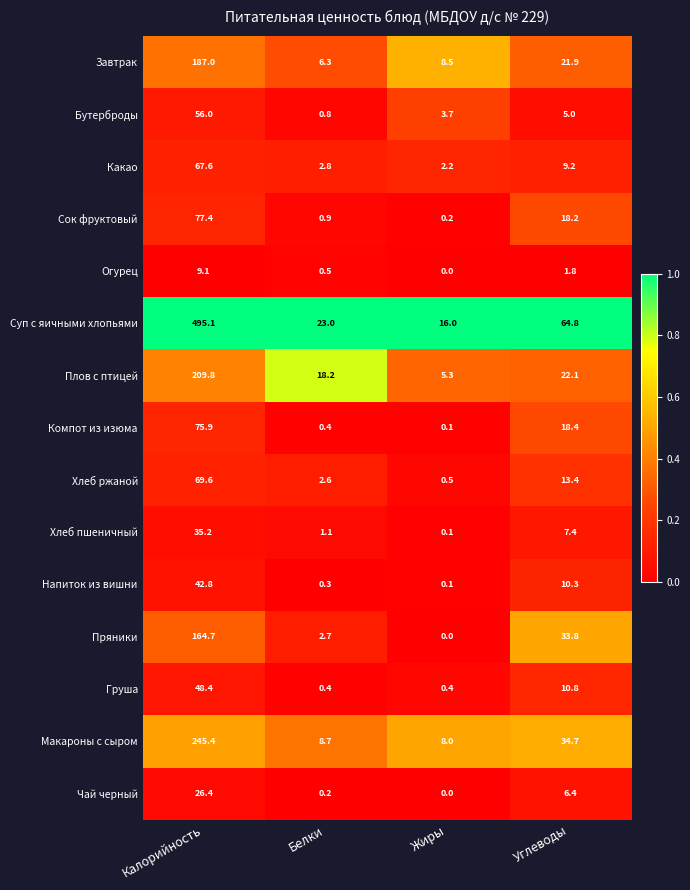

The value of Хлеб ржаной at Белки is 2.6. True or false?

True